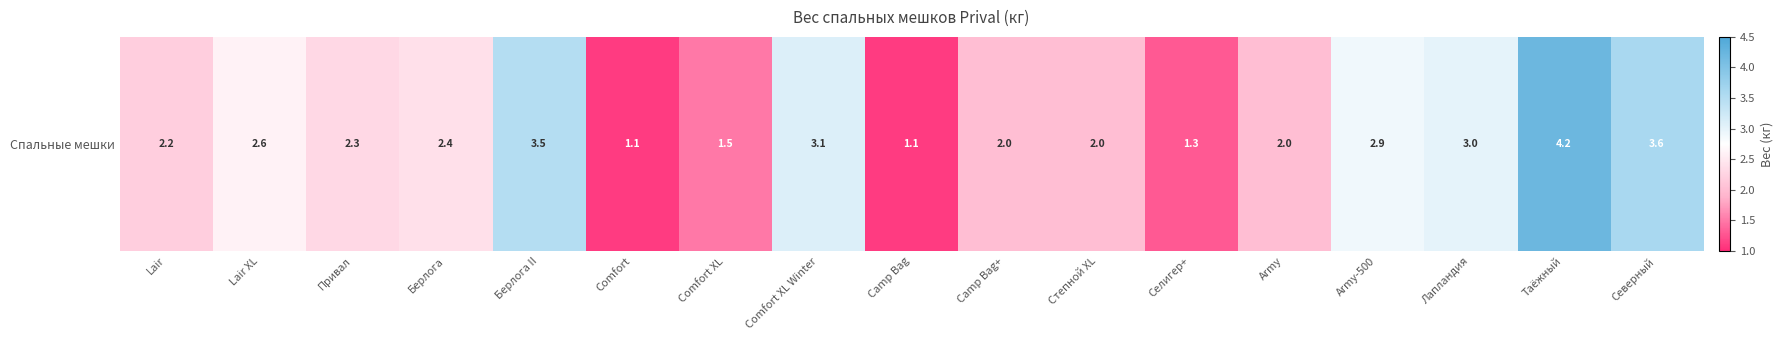

Reading left to right, list all the values displayed in this chart.

2.2	2.6	2.3	2.4	3.5	1.1	1.5	3.1	1.1	2.0	2.0	1.3	2.0	2.9	3.0	4.2	3.6